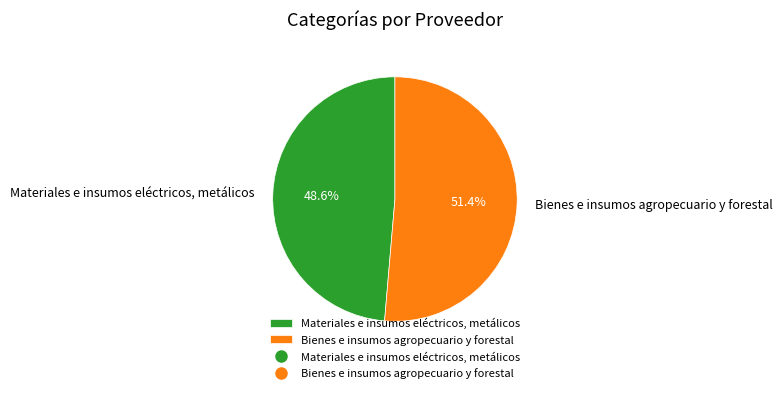

Rank the categories by value from lowest to highest.

Materiales e insumos eléctricos, metálicos, Bienes e insumos agropecuario y forestal